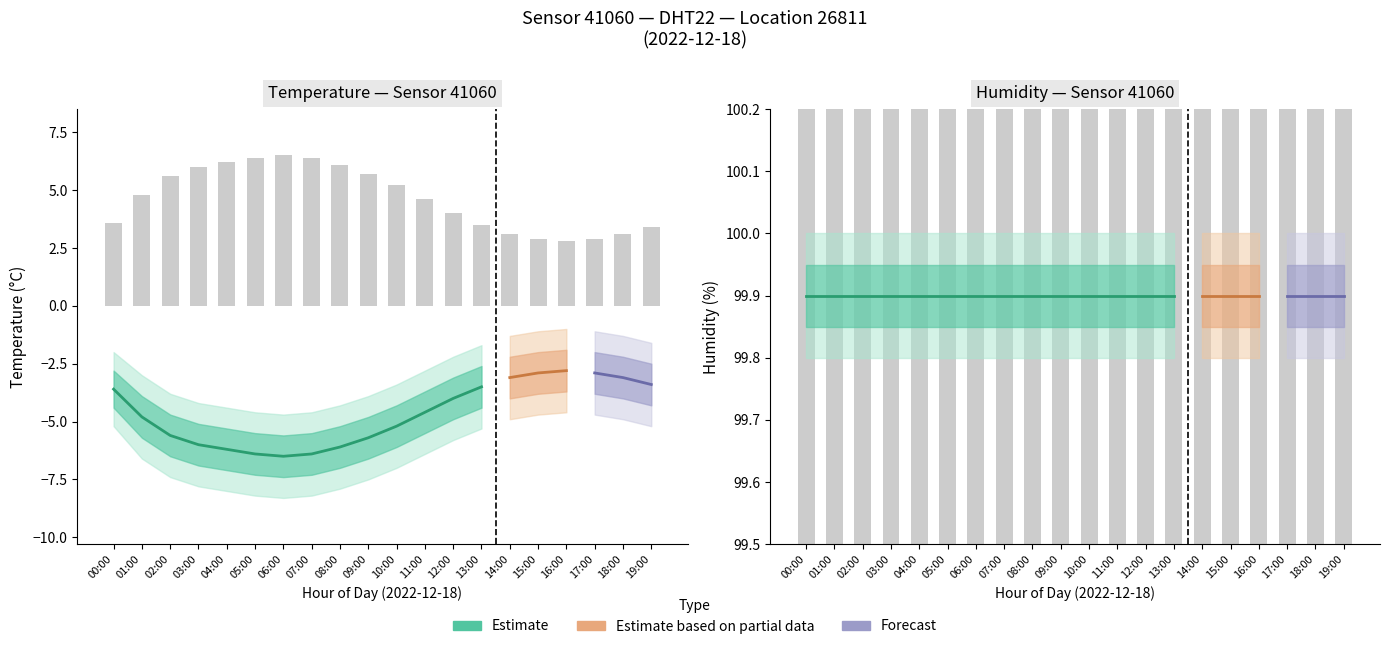

Between 10:00 and 05:00, which is larger?

10:00